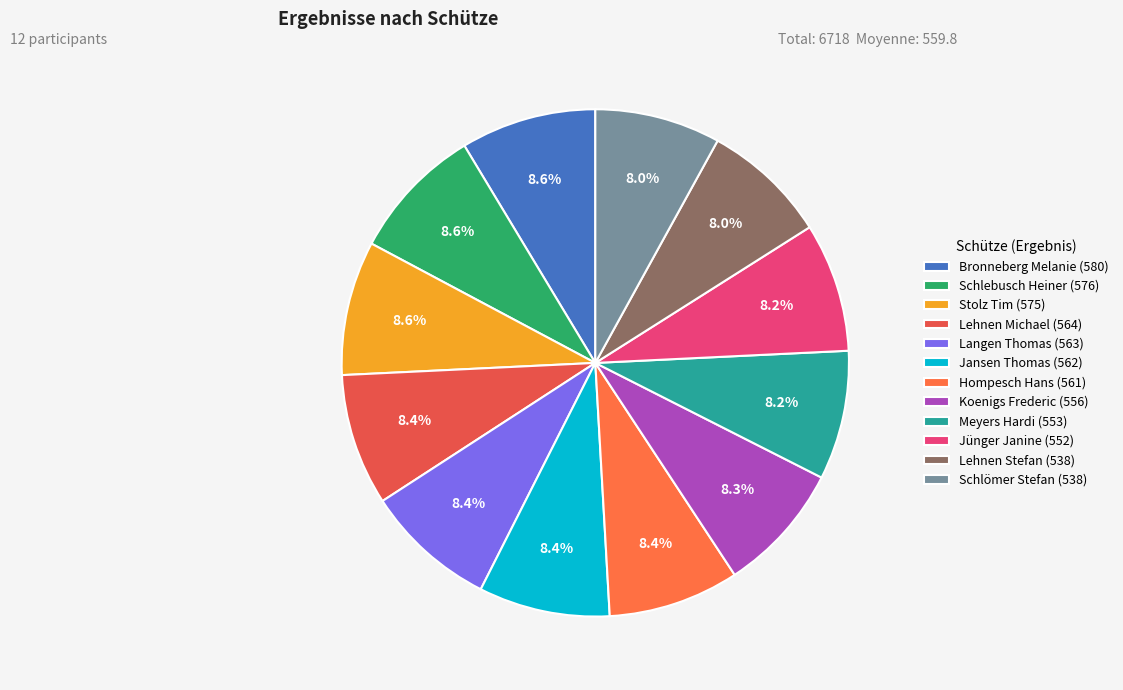

Is it true that Jansen Thomas (562) is 13% of the pie?

False